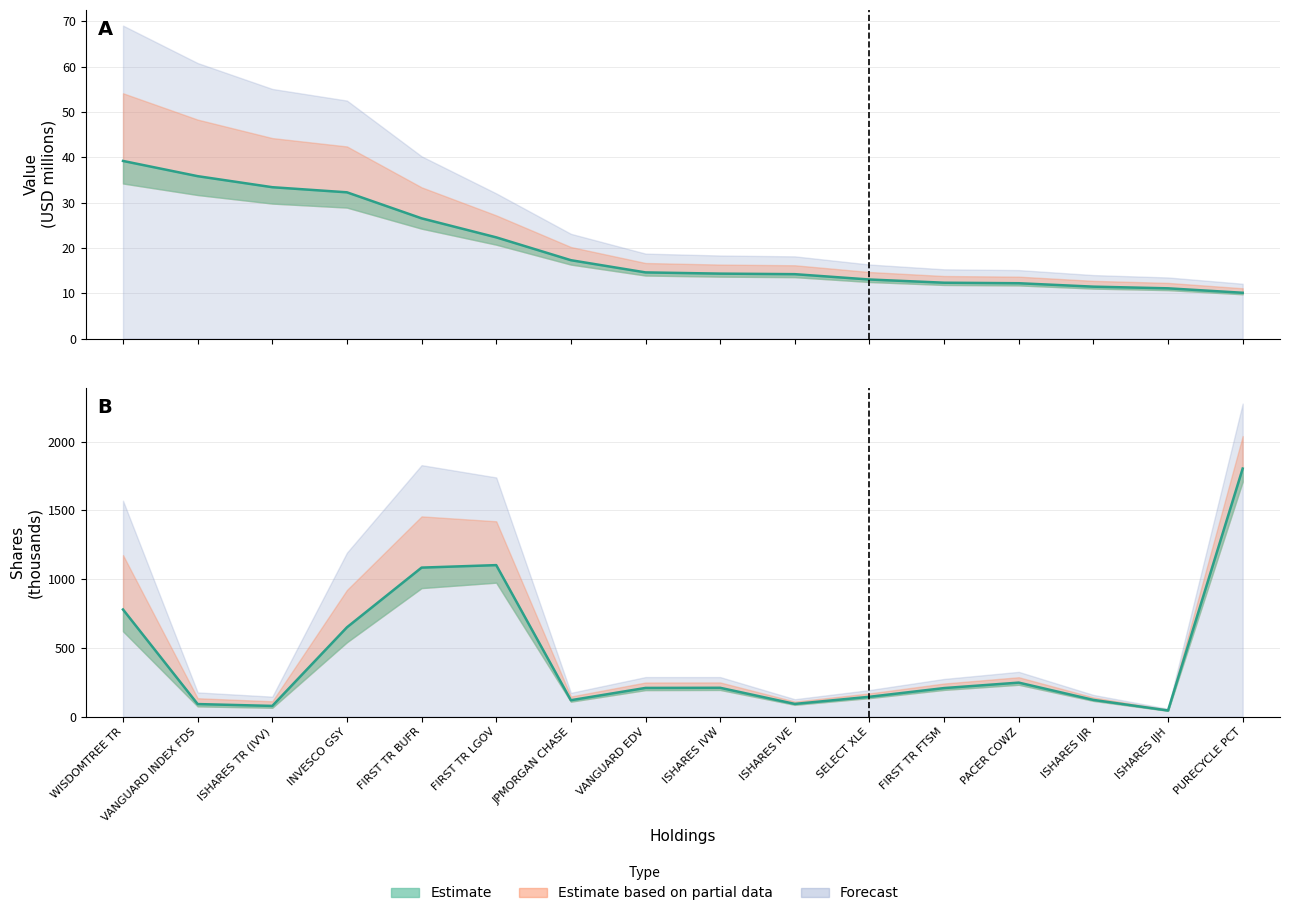

Where is value nearest to the value 24?

FIRST TR LGOV